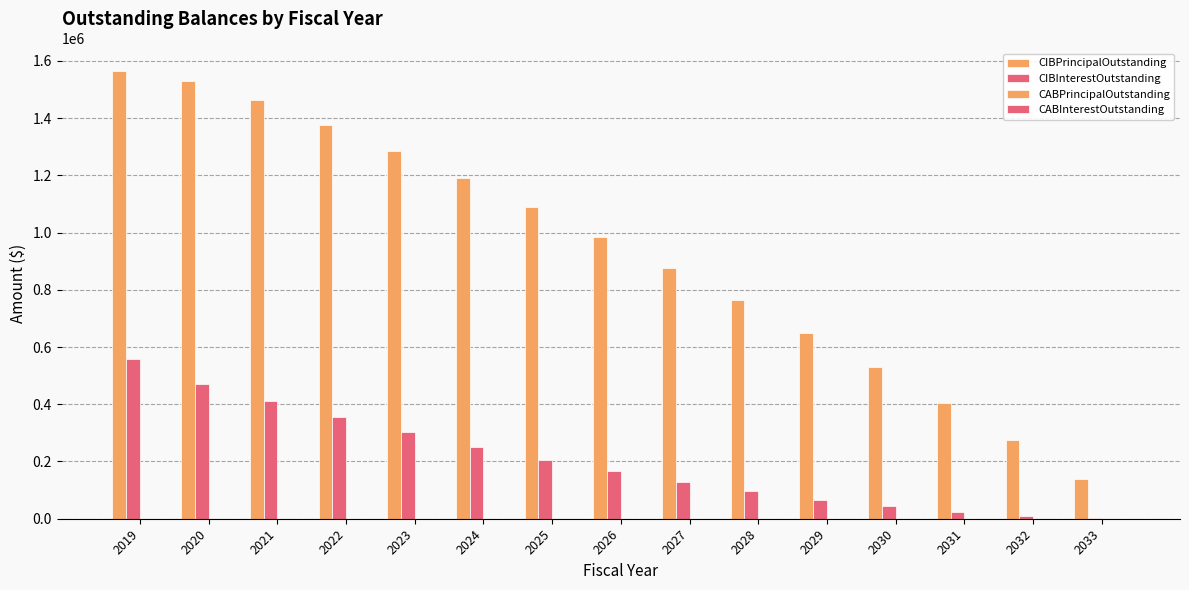

Does the chart contain stacked bars?

No